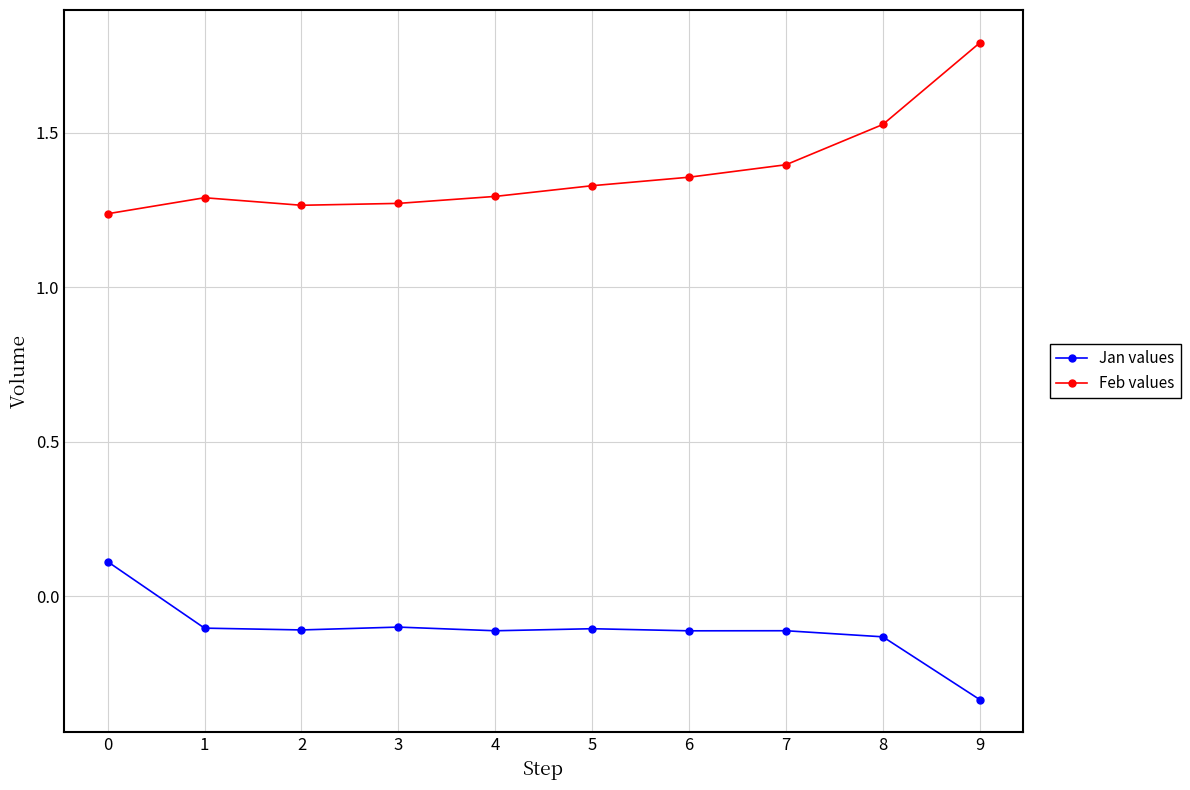

Rank the series by their average value, from highest to lowest.

Feb values, Jan values